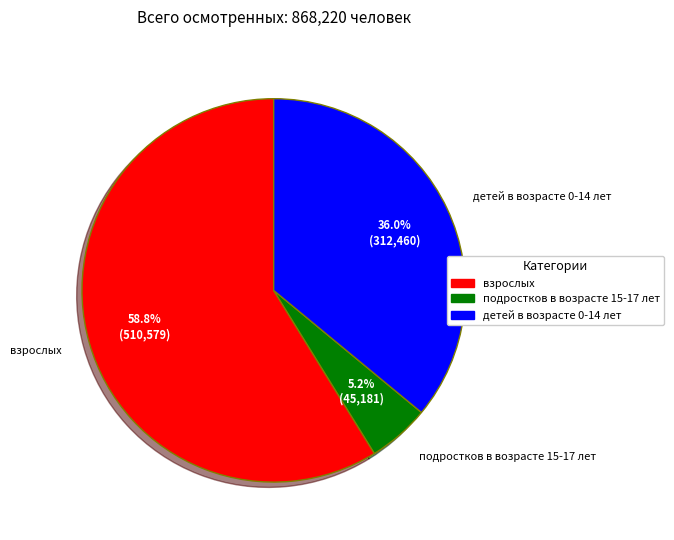

True or false: детей в возрасте 0-14 лет accounts for 51% of the total.

False